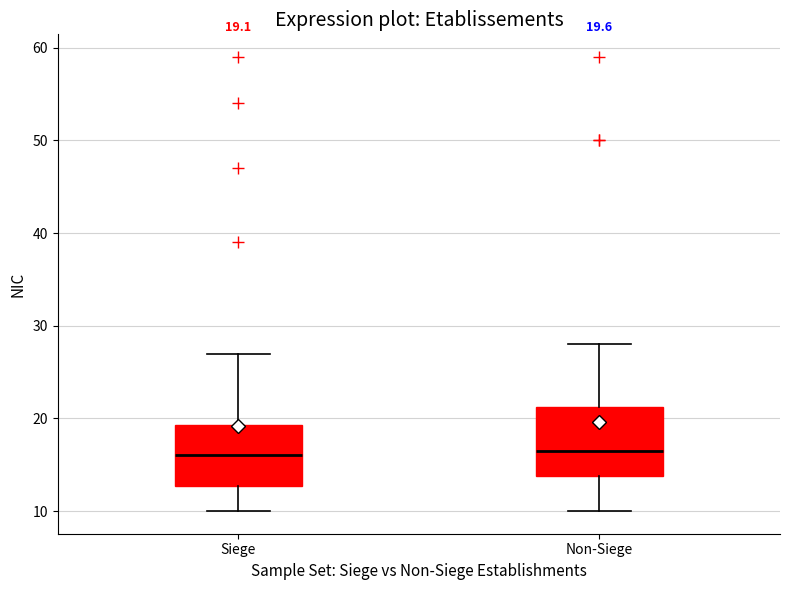

Comparing the boxes themselves (not the whiskers), which one is the tallest?

Non-Siege